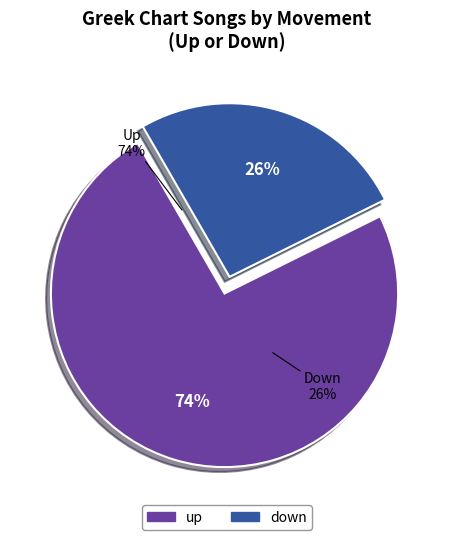

The up slice represents 85% of the pie. True or false?

False